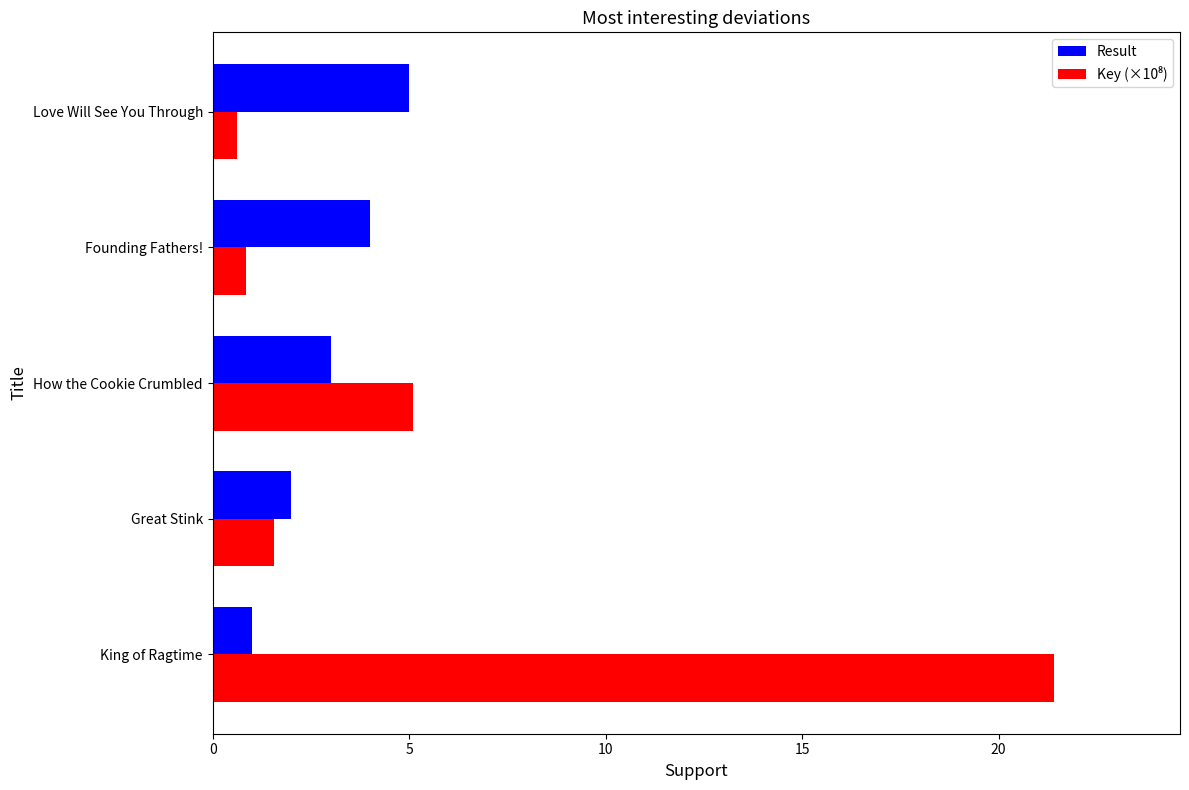

What is the difference between the highest and lowest values at Founding Fathers!?

3.1